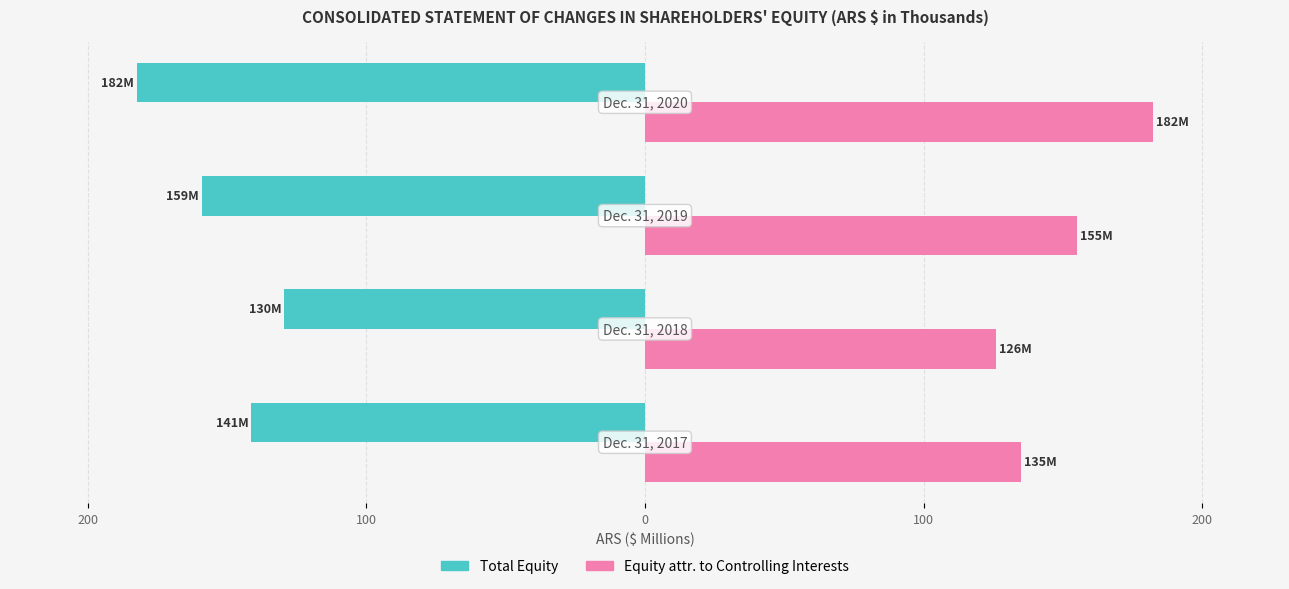

What are all the series names shown in the legend?

Total Equity, Equity attr. to Controlling Interests